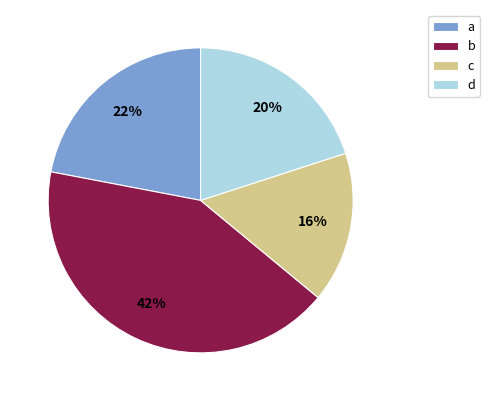

The a slice represents 22% of the pie. True or false?

True